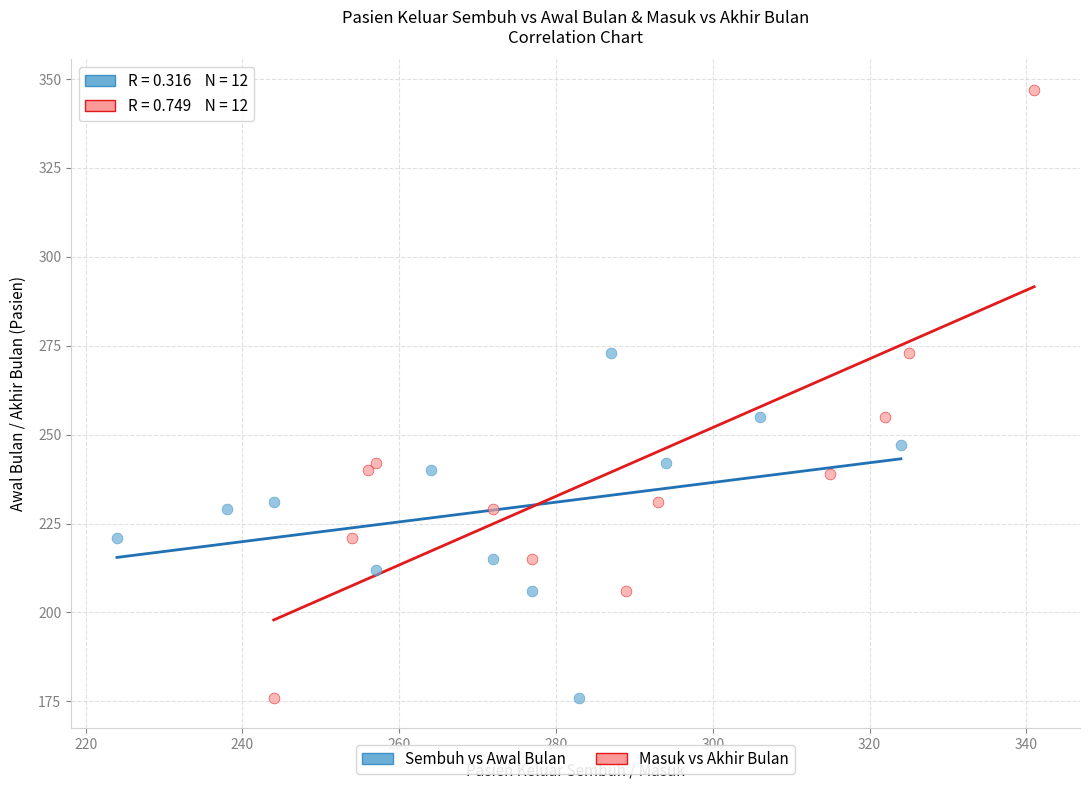

What are all the series names shown in the legend?

Sembuh vs Awal Bulan, Masuk vs Akhir Bulan